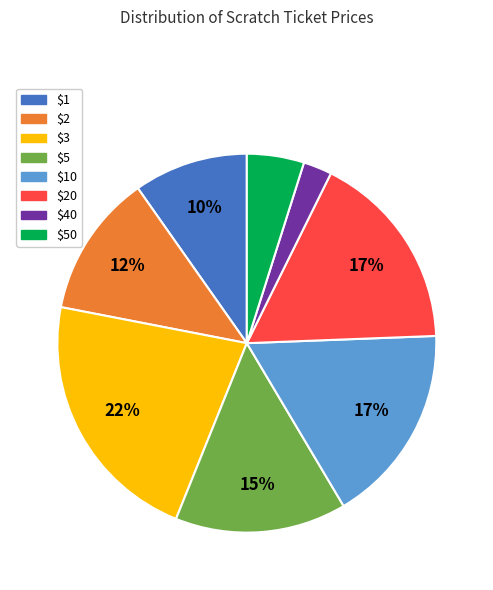

To the nearest percent, what portion does $40 represent?

2%